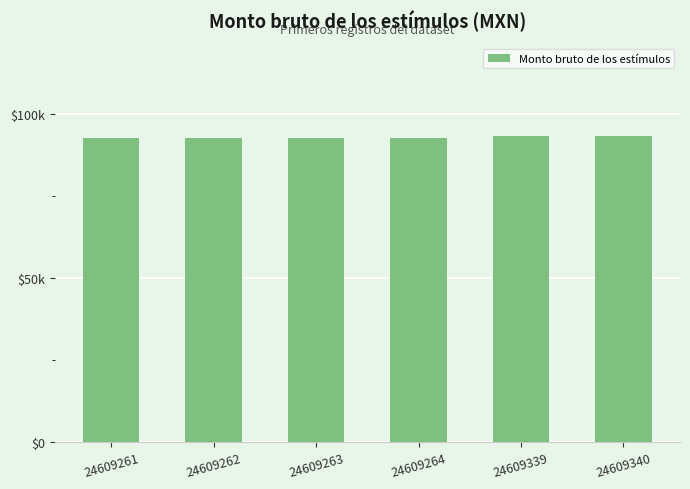

How many values exceed 92640?

2